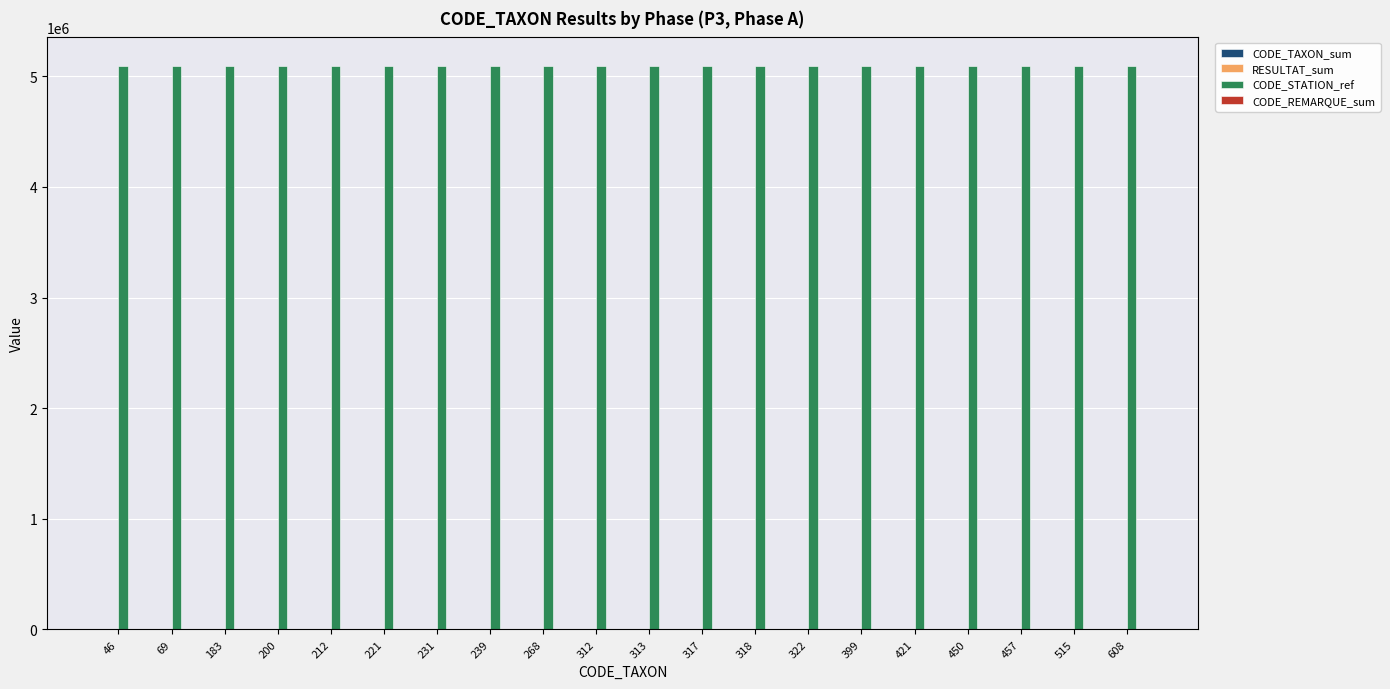

What is the maximum value shown in the chart?

5096810